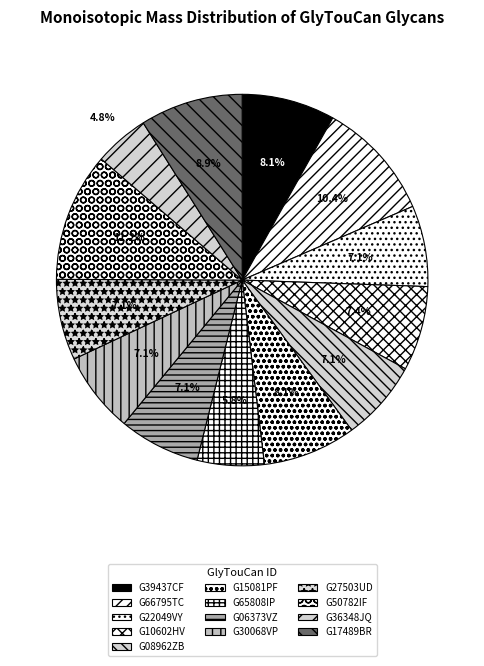

Approximately how many times larger is the value at G15081PF compared to G06373VZ?

1.2